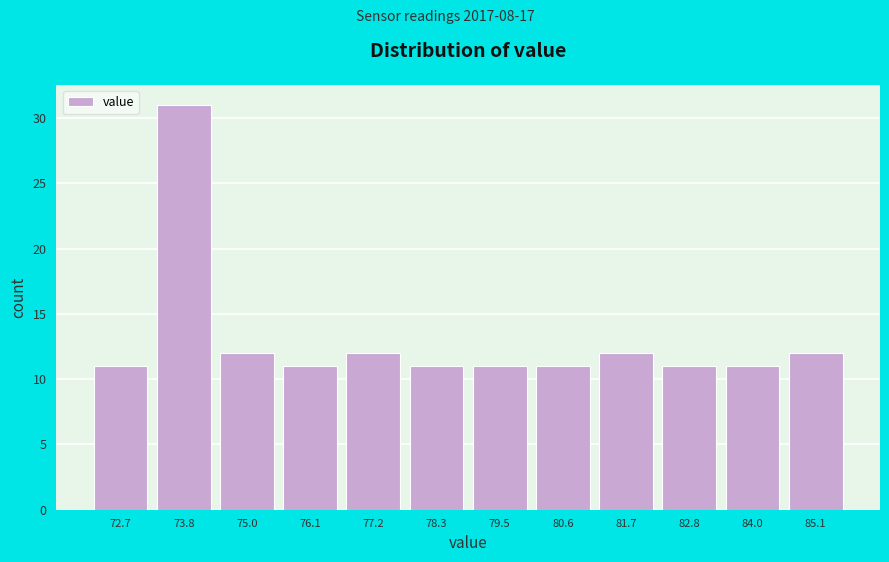

Reading left to right, transcribe all the data shown in this chart.

11	31	12	11	12	11	11	11	12	11	11	12